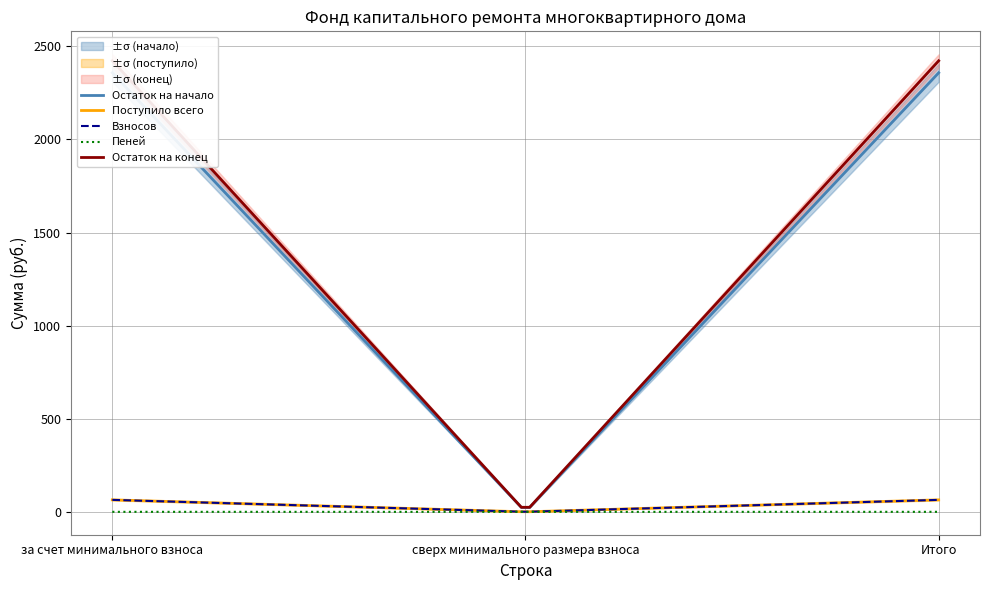

How many values in the Поступило всего series are below 64?

1